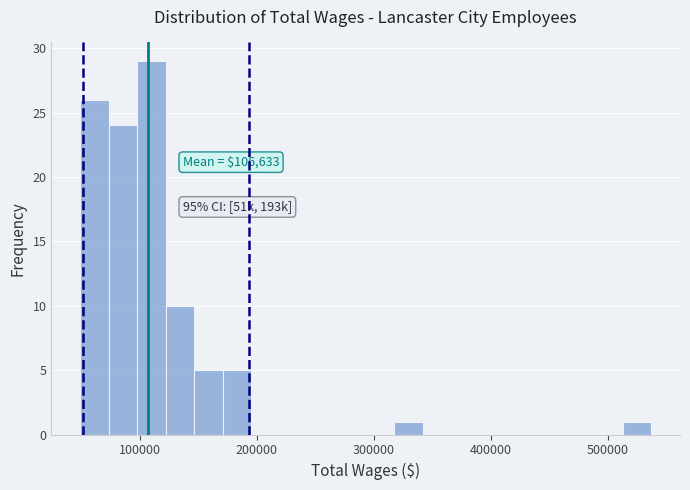

Around what value on the x-axis is the tallest bar? Give the approximate position of its centre, as read against the axis.

110000